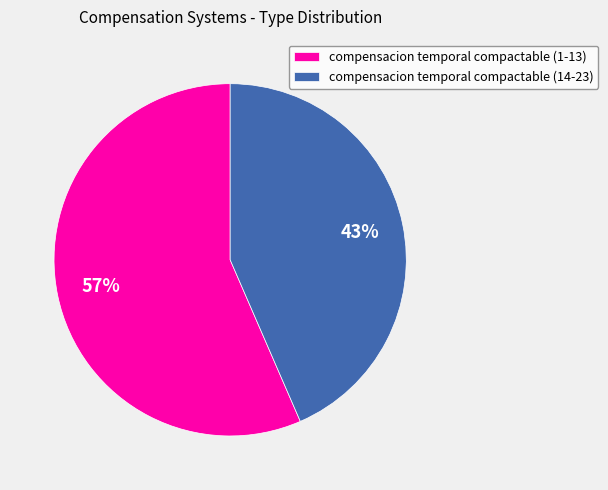

To the nearest percent, what percentage of the pie is compensacion temporal compactable (1-13)?

57%